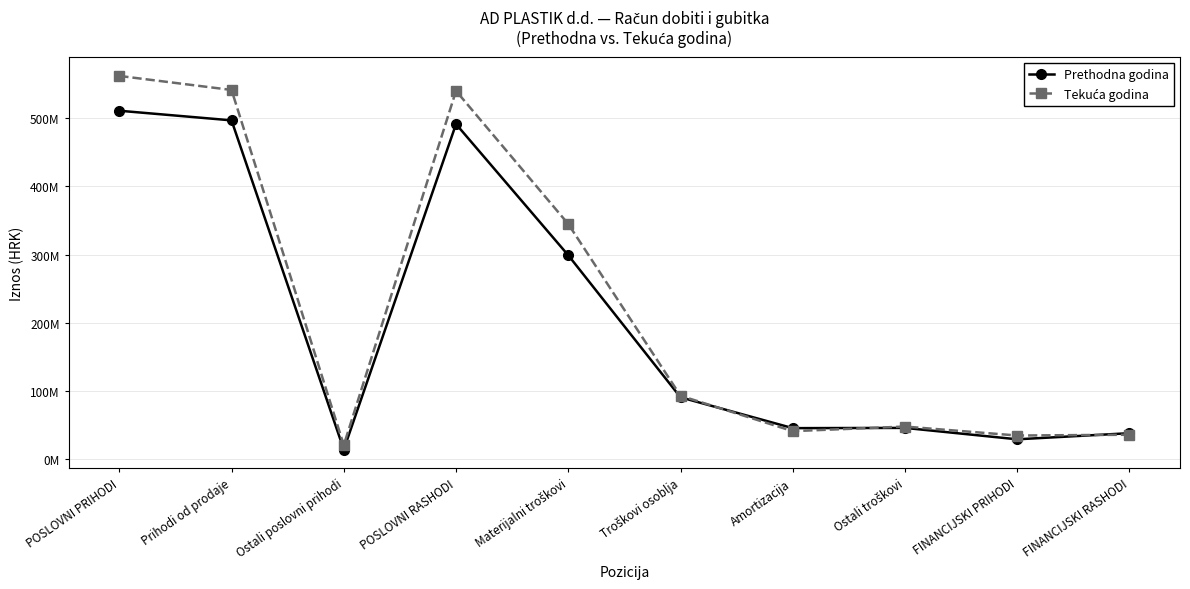

What is the value of the Prethodna godina point at the 2nd from the left?

496715777